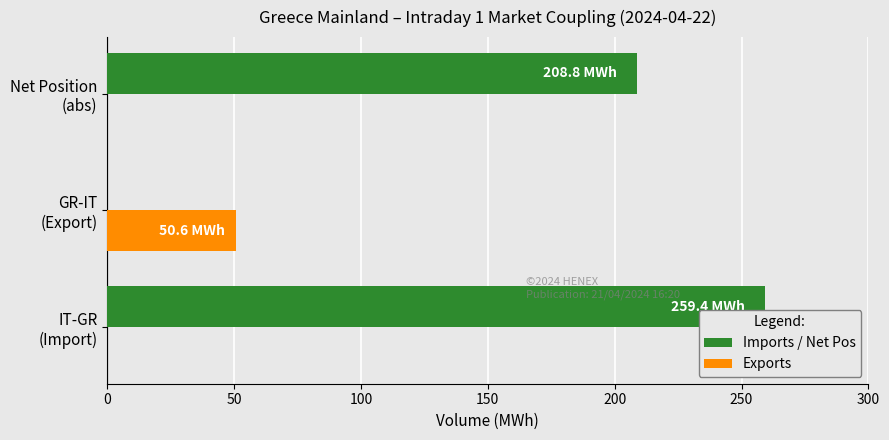

Which series has the largest range (max minus min)?

Imports / Net Pos